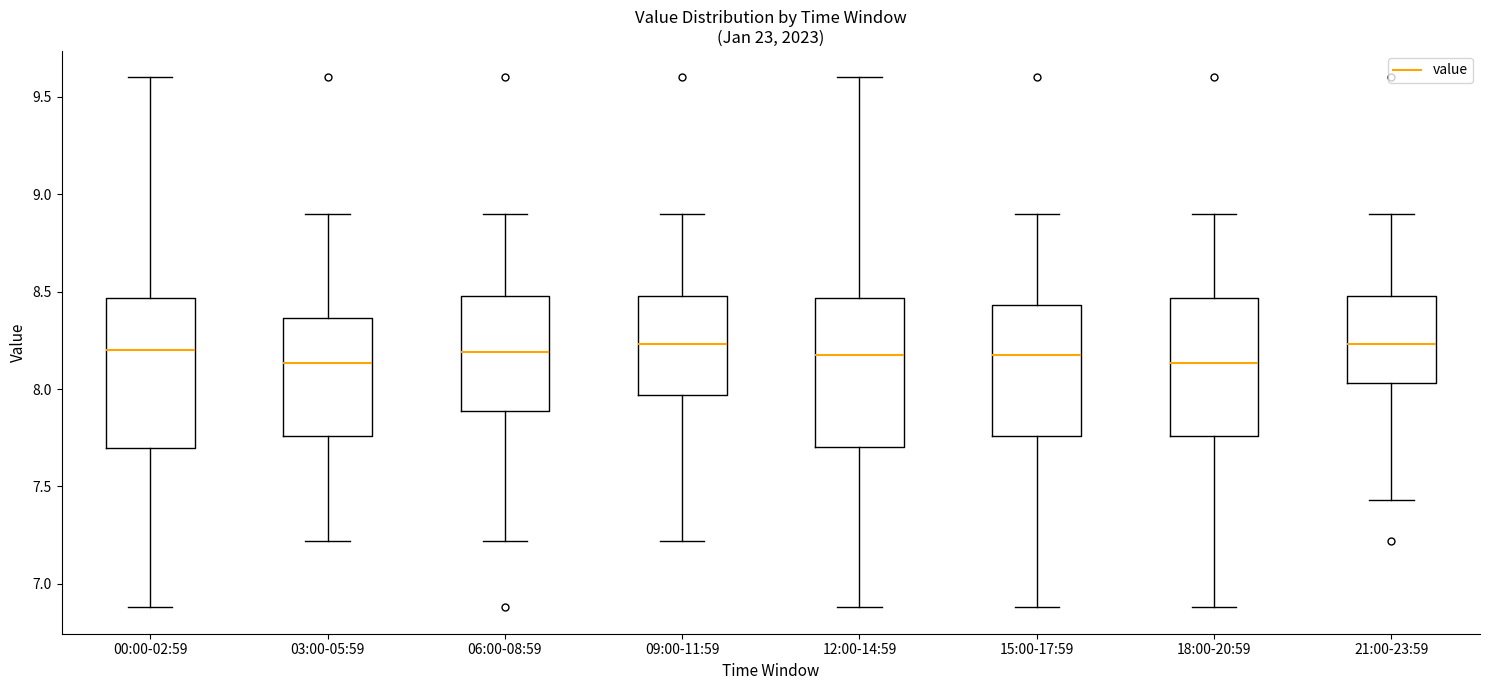

Reading left to right, transcribe this box plot: for each box, give where its median line is, the range the box spans, and where its two whiskers end, as read against the y-axis. The values are not printed on the chart, so give them approximately, as read against the axis.

00:00-02:59: median 8.20, box 7.70 to 8.45, whiskers 6.90 to 9.60
03:00-05:59: median 8.15, box 7.75 to 8.35, whiskers 7.20 to 8.90
06:00-08:59: median 8.20, box 7.90 to 8.50, whiskers 7.20 to 8.90
09:00-11:59: median 8.25, box 7.95 to 8.50, whiskers 7.20 to 8.90
12:00-14:59: median 8.20, box 7.70 to 8.45, whiskers 6.90 to 9.60
15:00-17:59: median 8.20, box 7.75 to 8.45, whiskers 6.90 to 8.90
18:00-20:59: median 8.15, box 7.75 to 8.45, whiskers 6.90 to 8.90
21:00-23:59: median 8.25, box 8.05 to 8.50, whiskers 7.45 to 8.90